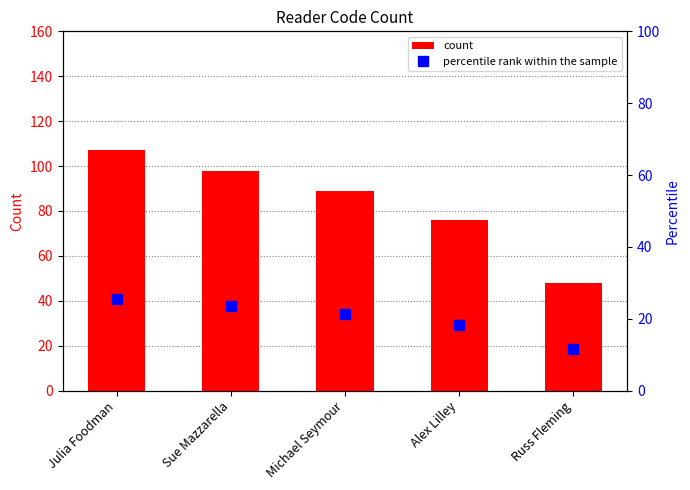

Is it true that count equals 35.1 at Alex Lilley?

False